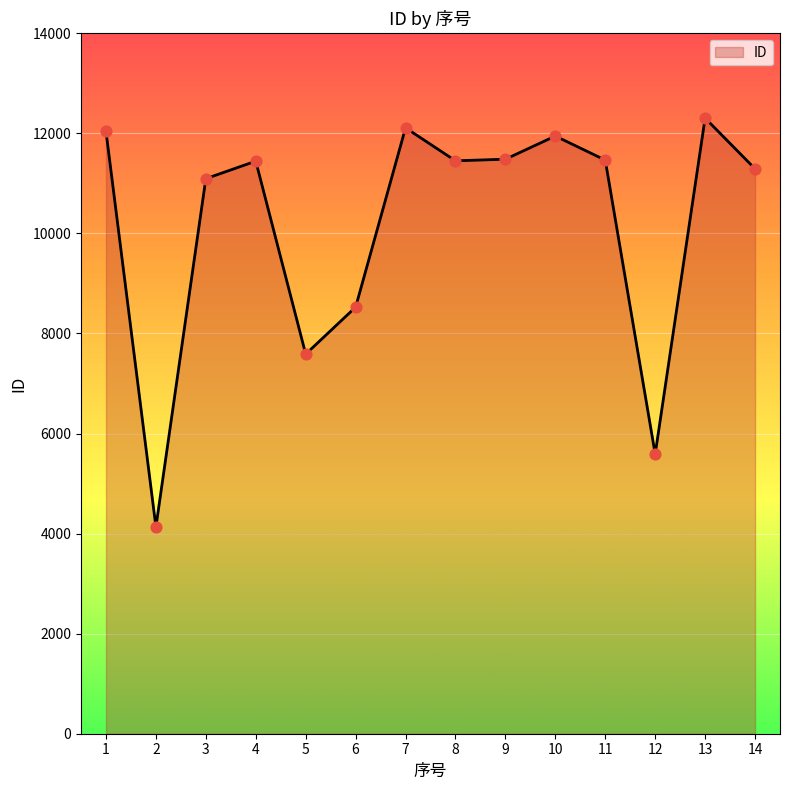

Approximately how many times larger is the value at 13 compared to 12?

2.2